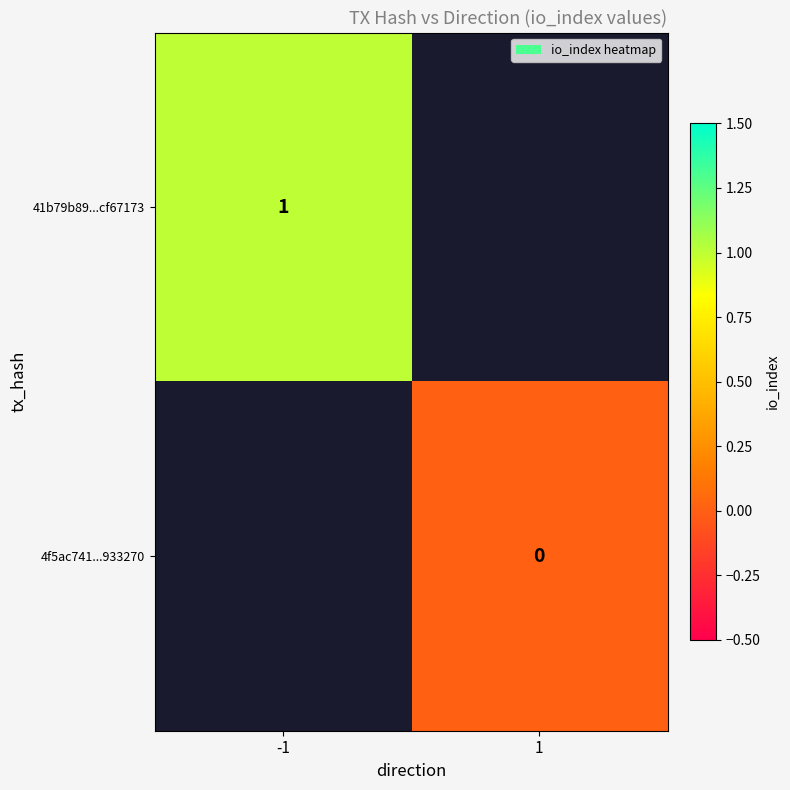

The 41b79b89...cf67173 series shows 2 at -1. True or false?

False